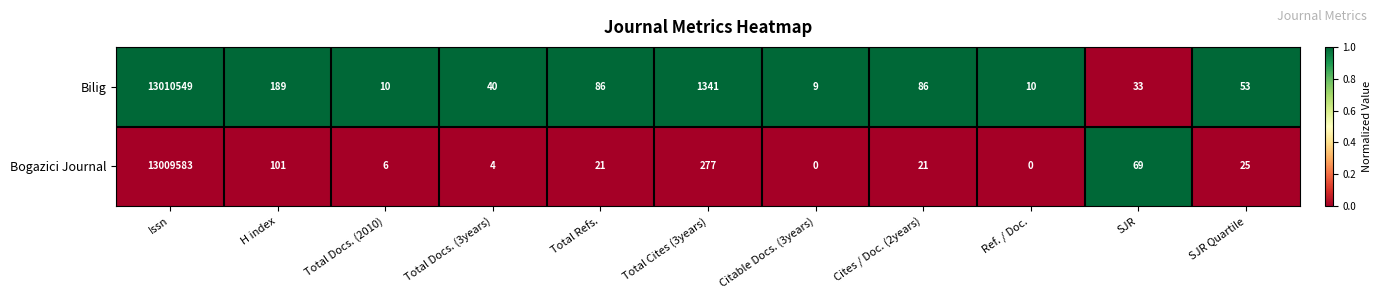

The Bilig series shows 1341 at Total Cites (3years). True or false?

True